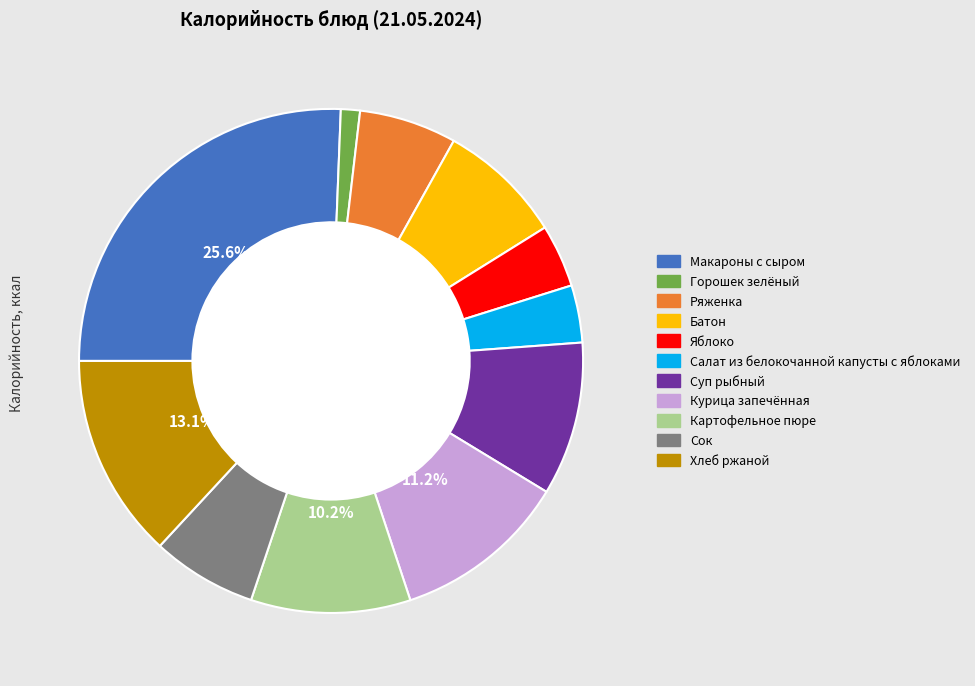

Which slice is the largest?

Макароны с сыром